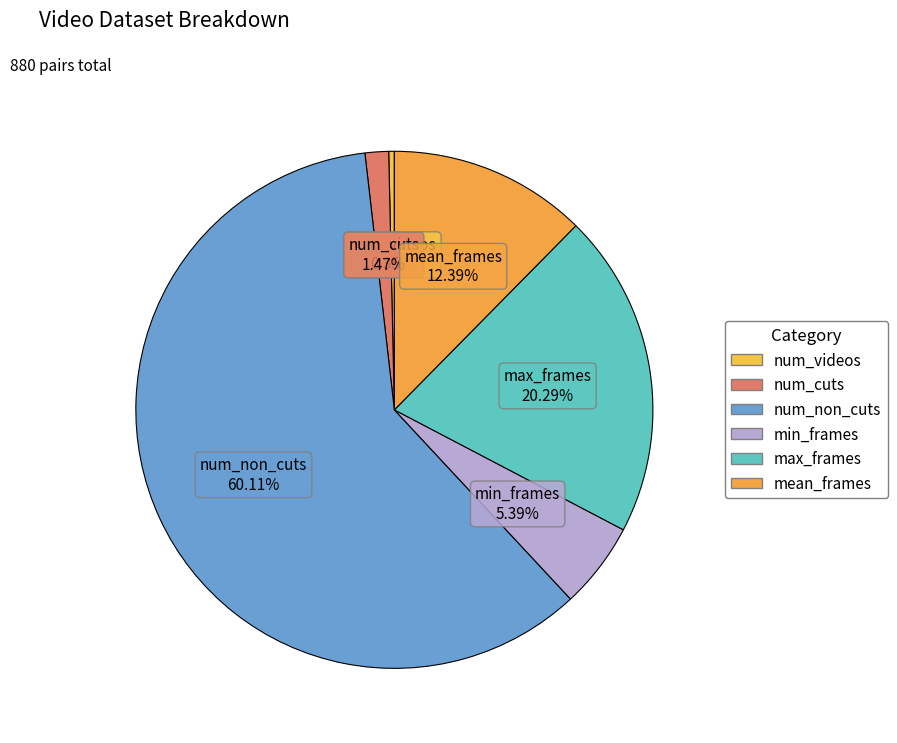

Do min_frames and mean_frames together represent more than half of the pie?

No